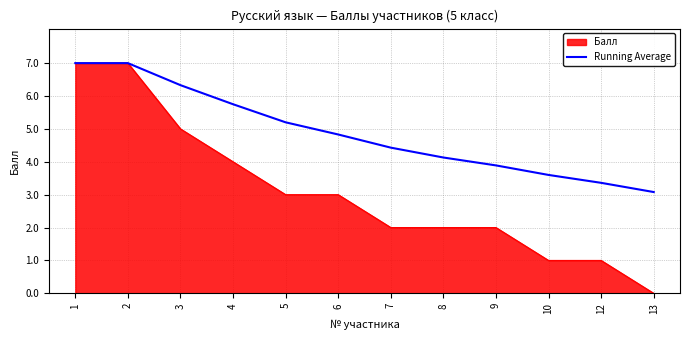

The value of Running Average at 12 is 0.8. True or false?

False